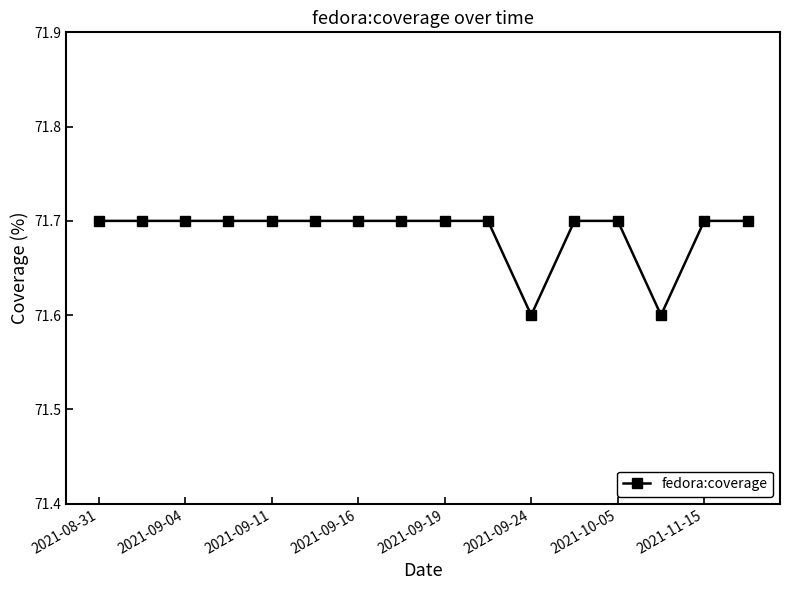

Count the values in the range 71 to 72.

16